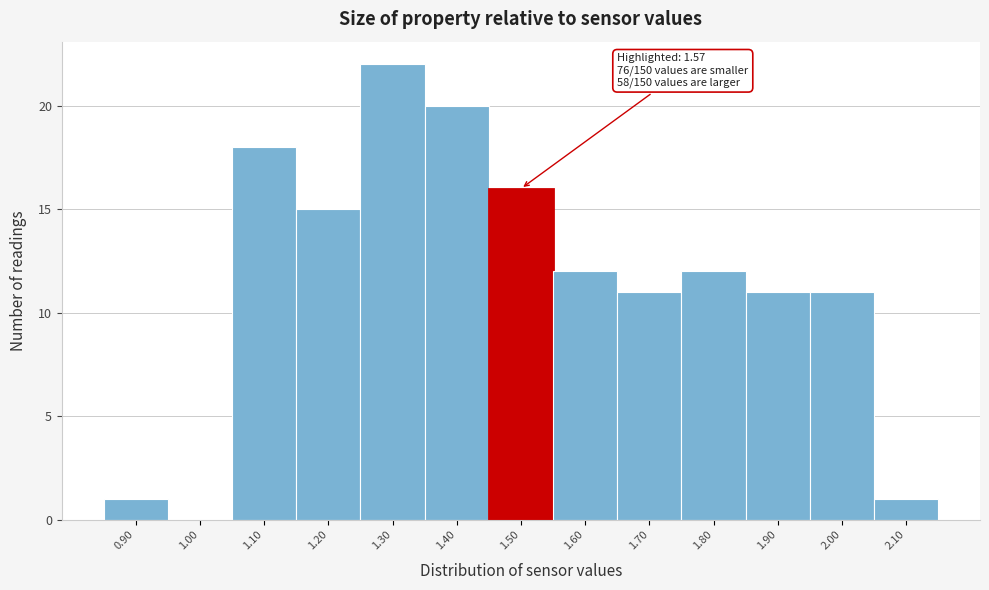

Reading right to left, transcribe all the data shown in this chart.

2.10=1	2.00=11	1.90=11	1.80=12	1.70=11	1.60=12	1.50=16	1.40=20	1.30=22	1.20=15	1.10=18	1.00=0	0.90=1